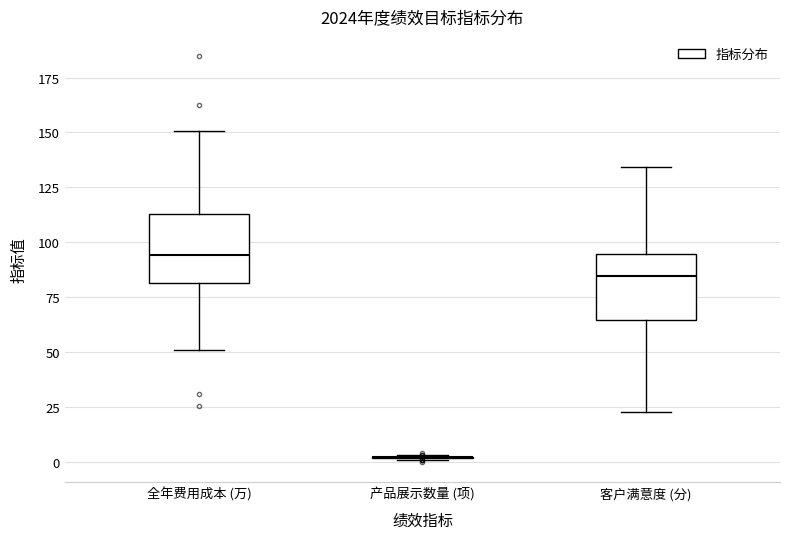

Reading left to right, transcribe this box plot: for each box, give where its median line is, the range the box spans, and where its two whiskers end, as read against the y-axis. The values are not printed on the chart, so give them approximately, as read against the axis.

全年费用成本 (万): median 95, box 80 to 115, whiskers 50 to 150
产品展示数量 (项): box collapsed to a line at 0, whiskers 0 to 5
客户满意度 (分): median 85, box 65 to 95, whiskers 25 to 135